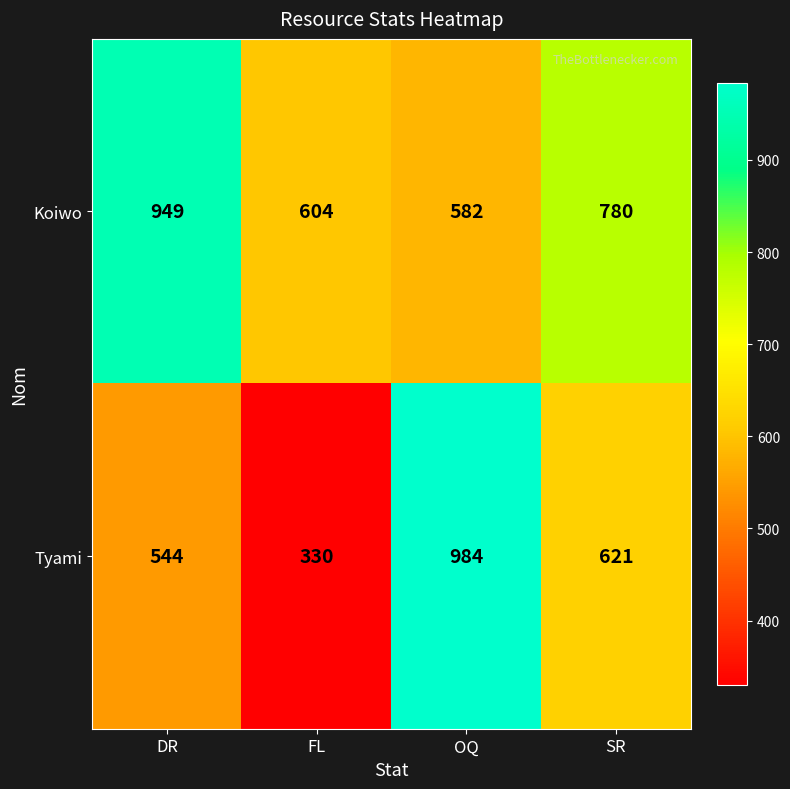

What is the spread (max minus min) of values at FL?

274